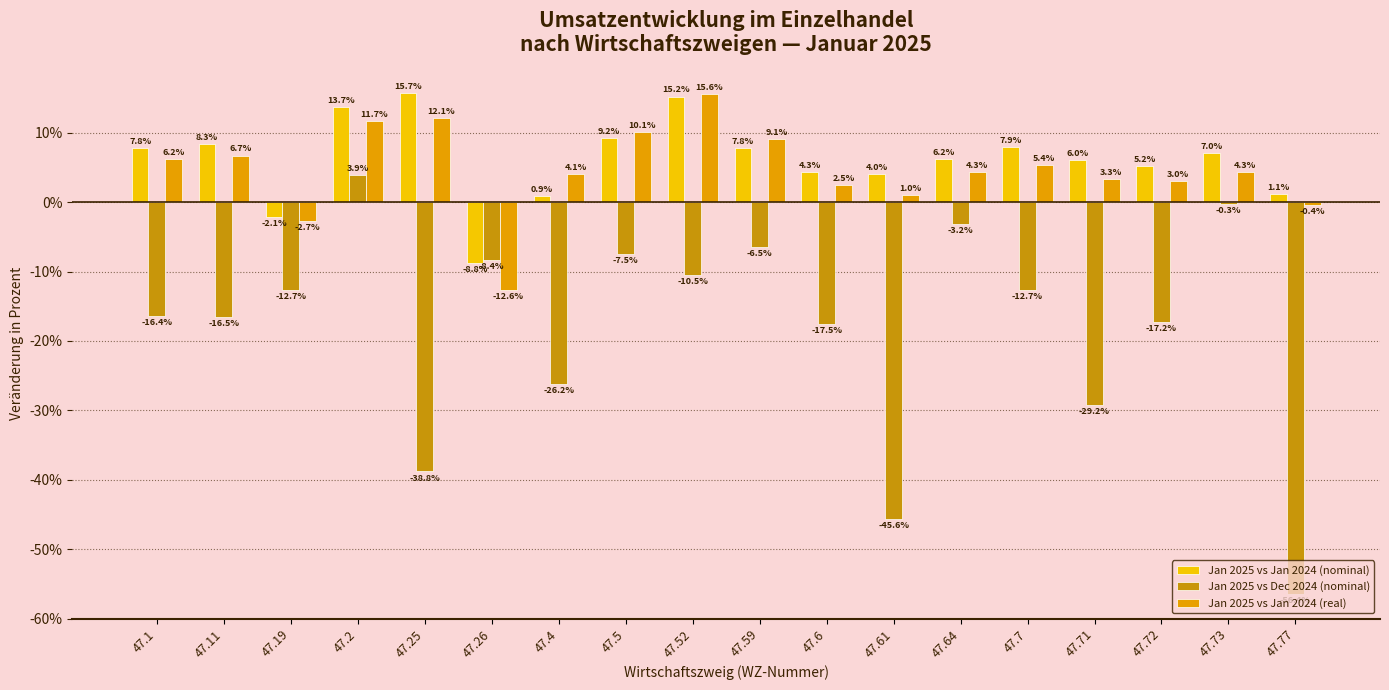

Rank the series at 47.26 from highest to lowest value.

Jan 2025 vs Dec 2024 (nominal), Jan 2025 vs Jan 2024 (nominal), Jan 2025 vs Jan 2024 (real)